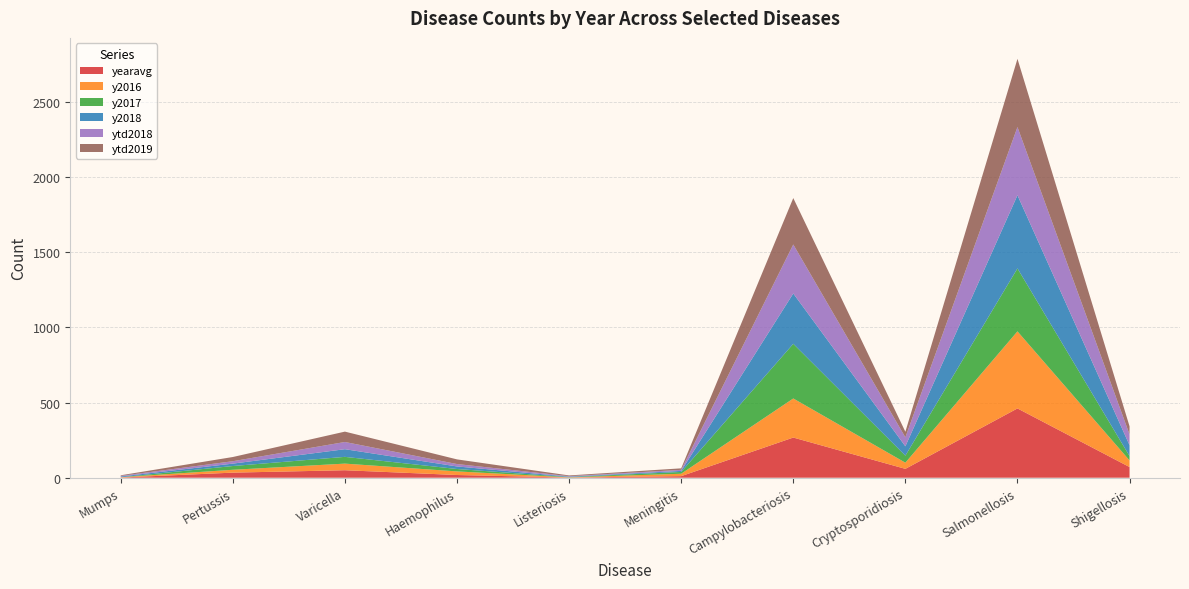

Reading left to right, list all the values displayed in this chart.

yearavg: 1.2	33.8	49.8	18.0	1.2	10.4	267.4	59.0	461.2	71.0
y2016: 2.0	19.0	44.0	24.0	1.0	16.0	260.0	41.0	513.0	44.0
y2017: 0.0	25.0	45.0	16.0	2.0	12.0	364.0	47.0	419.0	29.0
y2018: 5.0	16.0	51.0	17.0	3.0	7.0	335.0	62.0	487.0	72.0
ytd2018: 4.0	16.0	48.0	16.0	3.0	7.0	326.0	60.0	454.0	72.0
ytd2019: 4.0	28.0	69.0	31.0	5.0	10.0	309.0	37.0	454.0	54.0